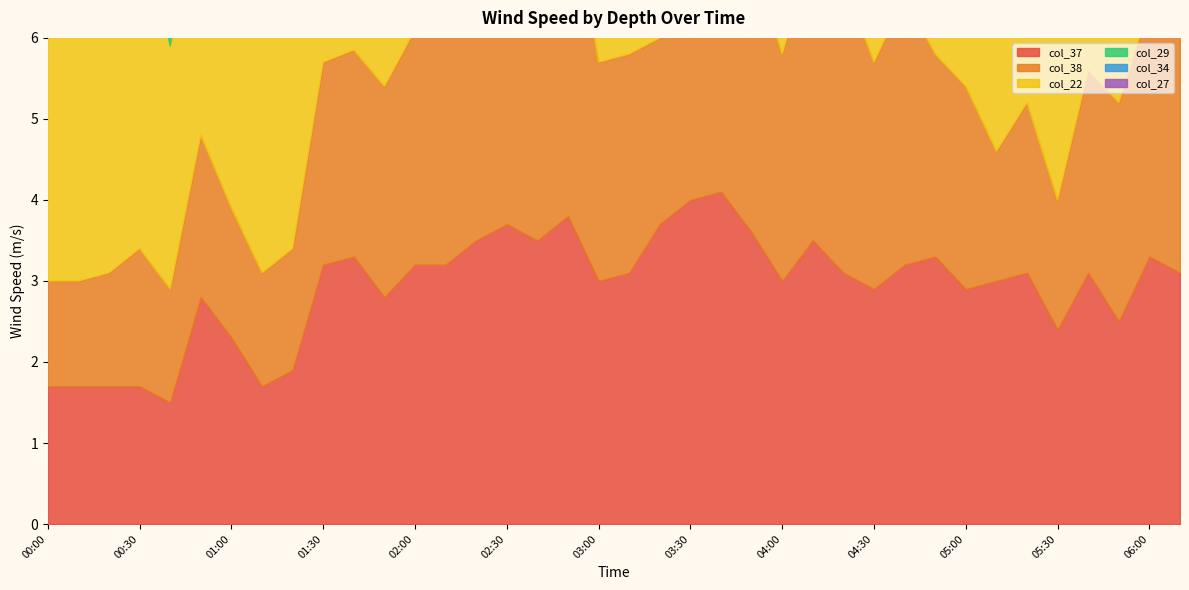

What is the sum of the col_22 values at 02:10 and 06:10?

5.6